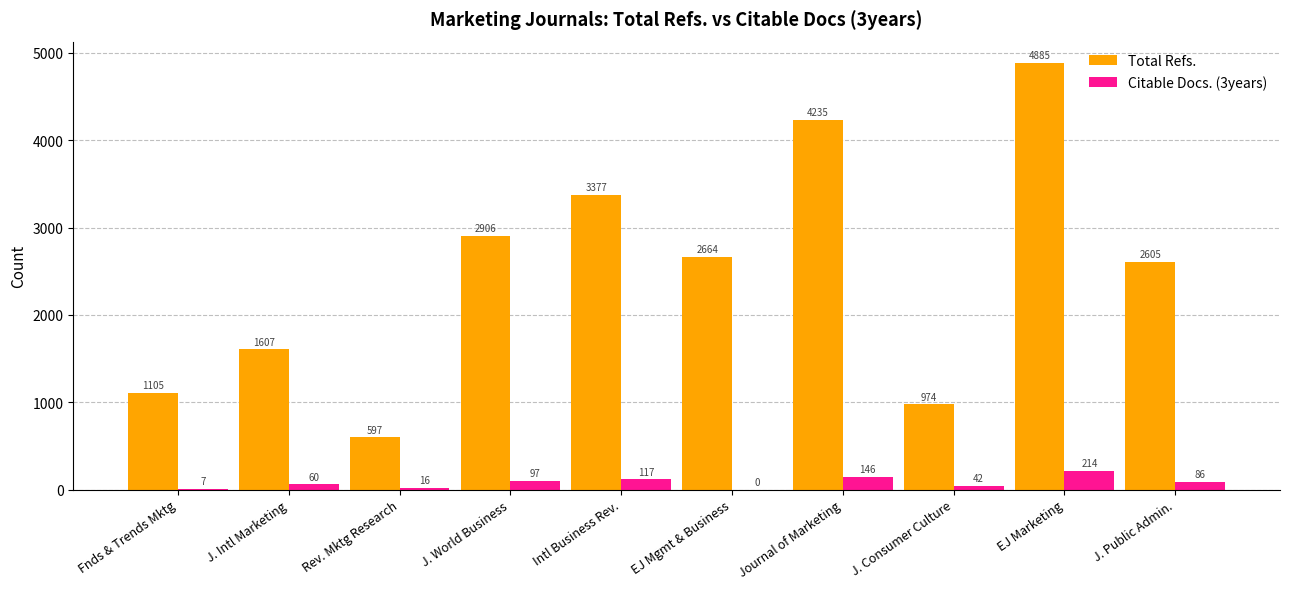

What is the highest value of the Total Refs. series?

4885